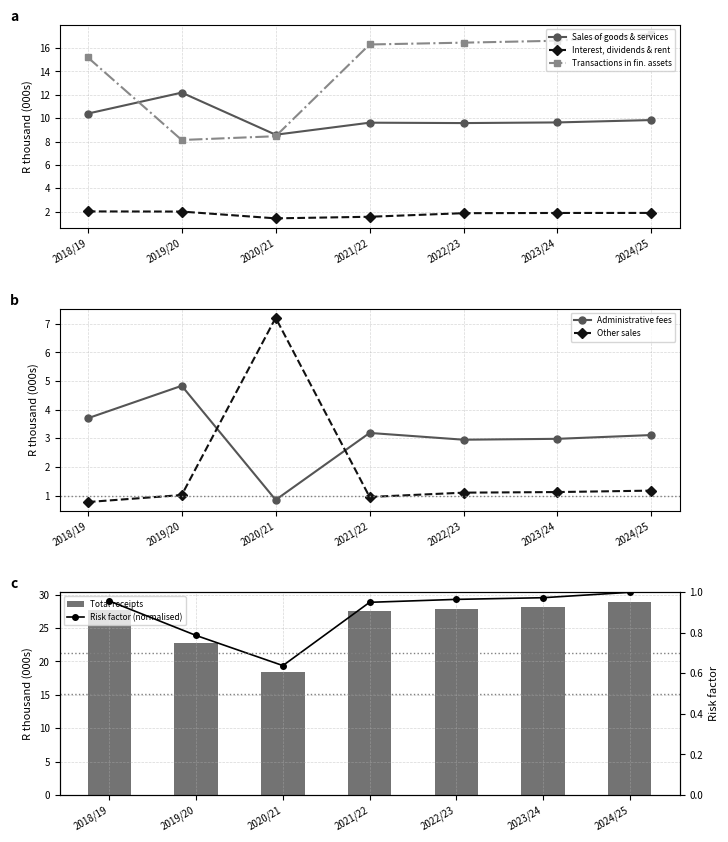

The Transactions in fin. assets series shows 7.9 at 2018/19. True or false?

False